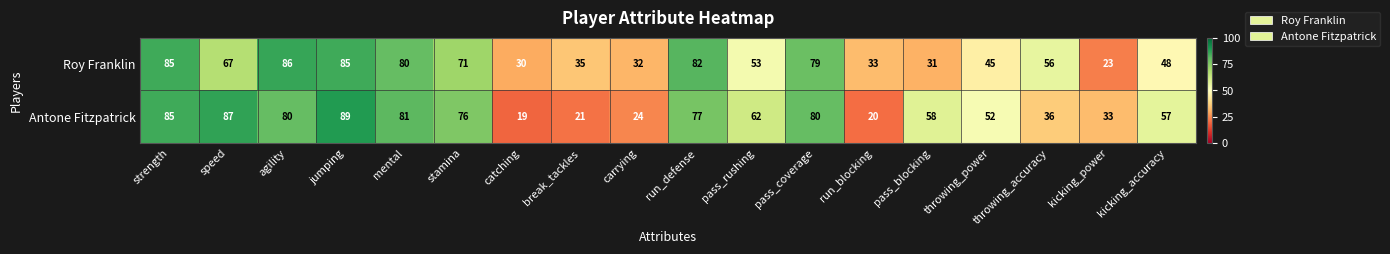

What is the total value across all series at strength?

170